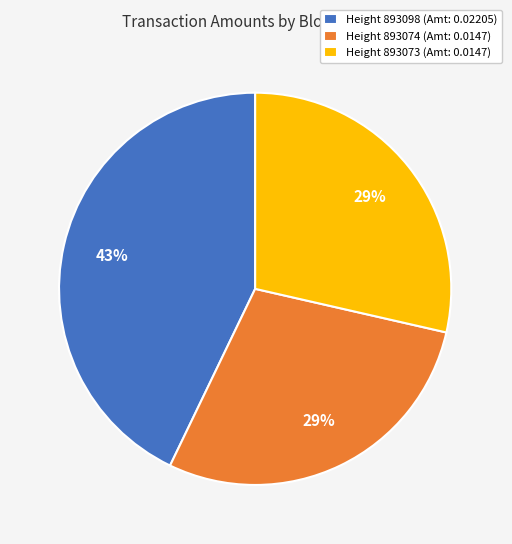

To the nearest percent, what portion does Height 893098 (Amt: 0.02205) represent?

43%